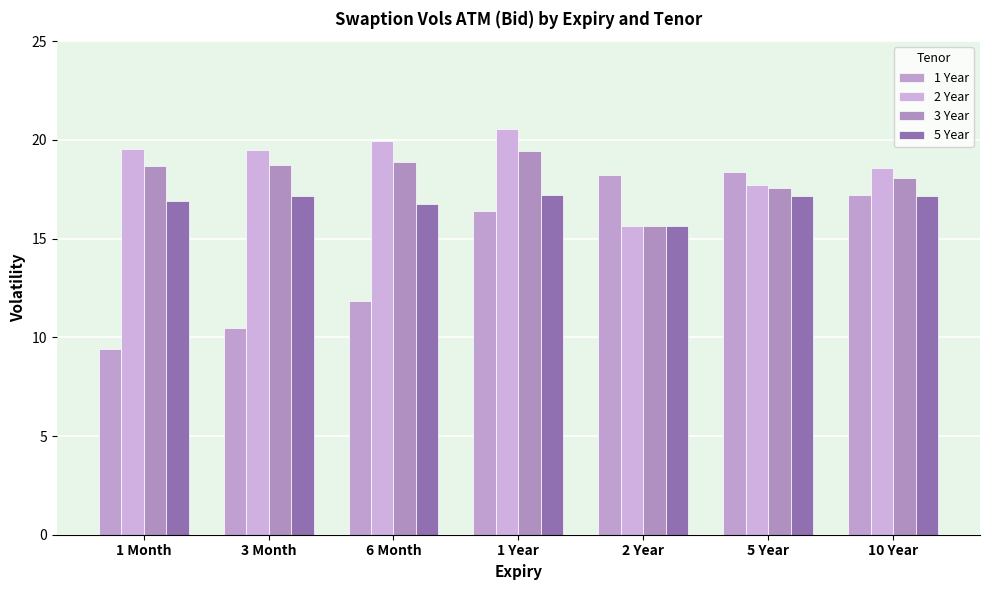

What is the difference between the maximum and minimum values in the 3 Year series?

3.8